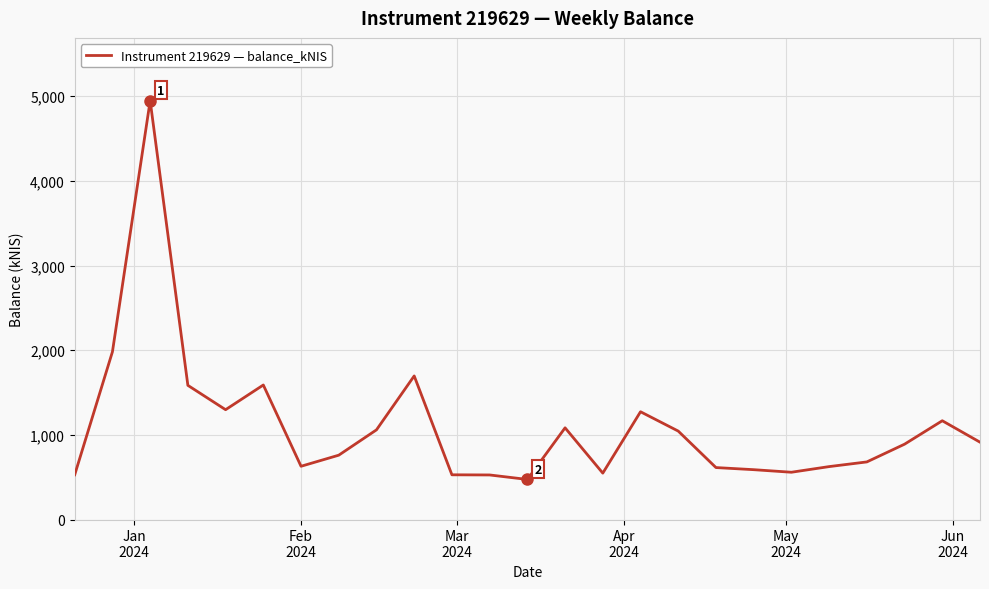

What is the maximum value shown in the chart?

4946.6